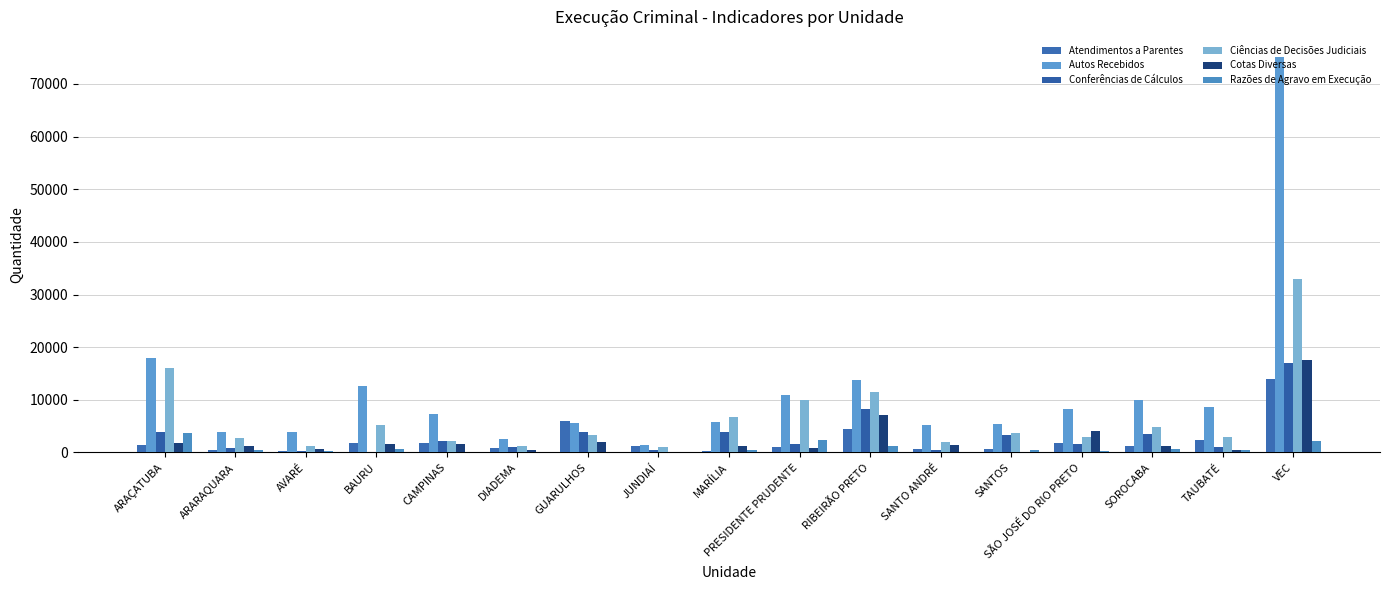

Where is Cotas Diversas nearest to the value 8765?

RIBEIRÃO PRETO